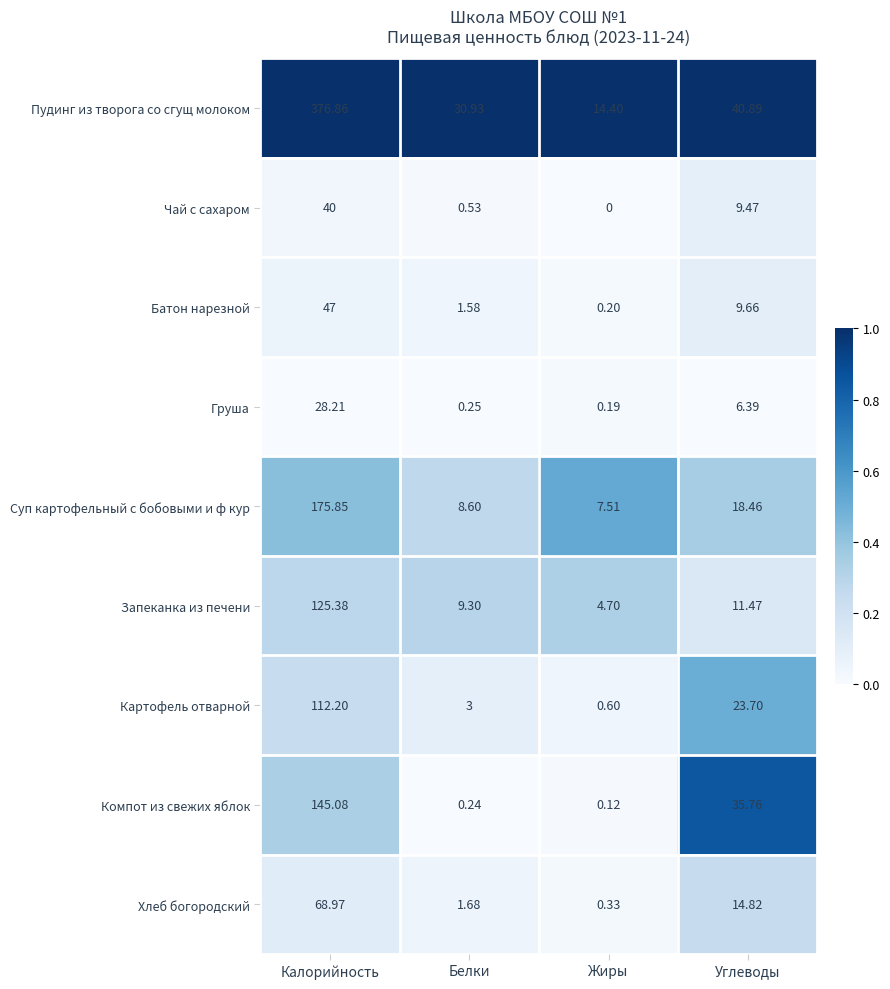

Which series has the largest total across all categories?

Пудинг из творога со сгущ молоком